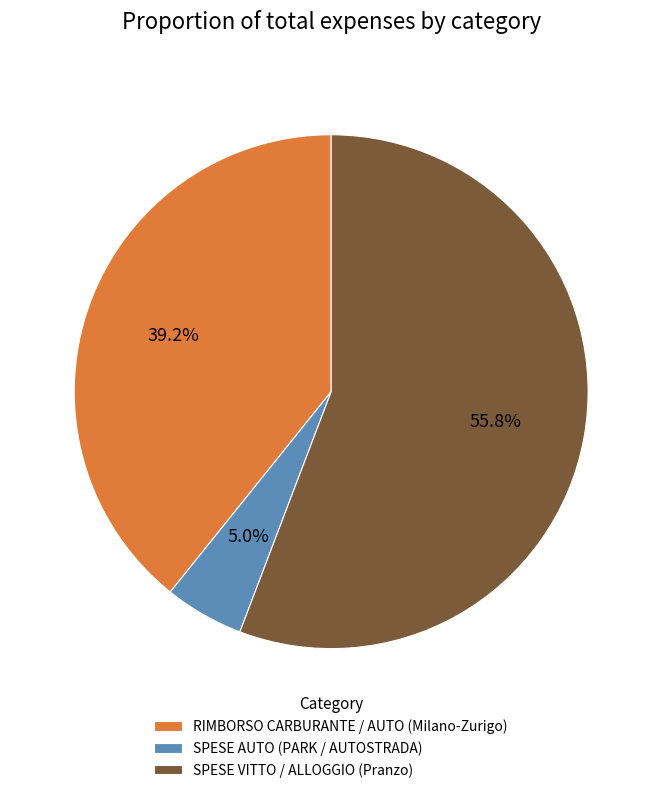

Is it true that RIMBORSO CARBURANTE / AUTO (Milano-Zurigo) is 32% of the pie?

False